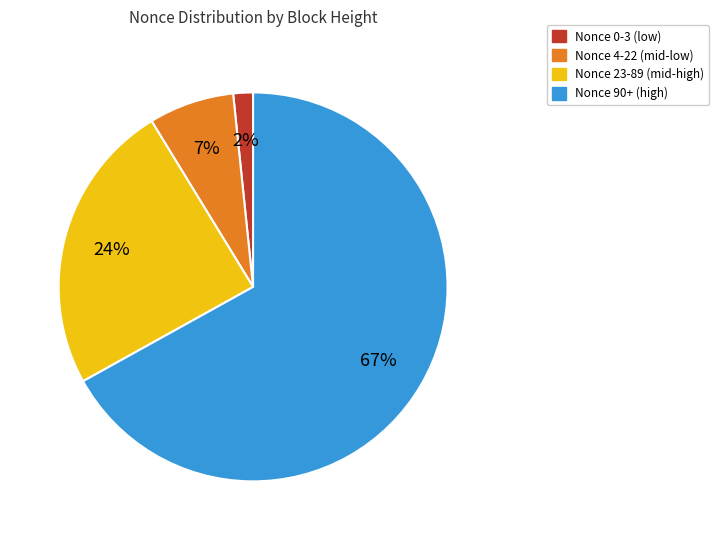

To the nearest percent, what is the difference between the largest and smallest slice percentages?

65%